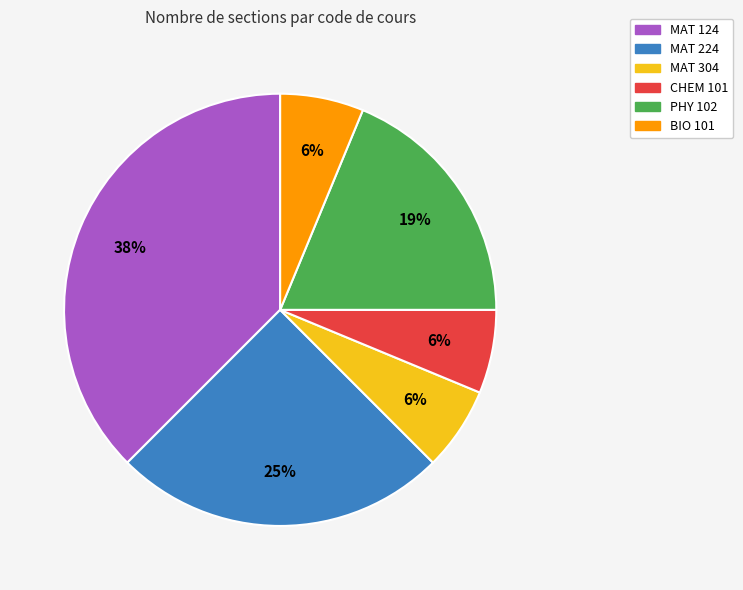

What is the largest slice in the pie chart?

MAT 124